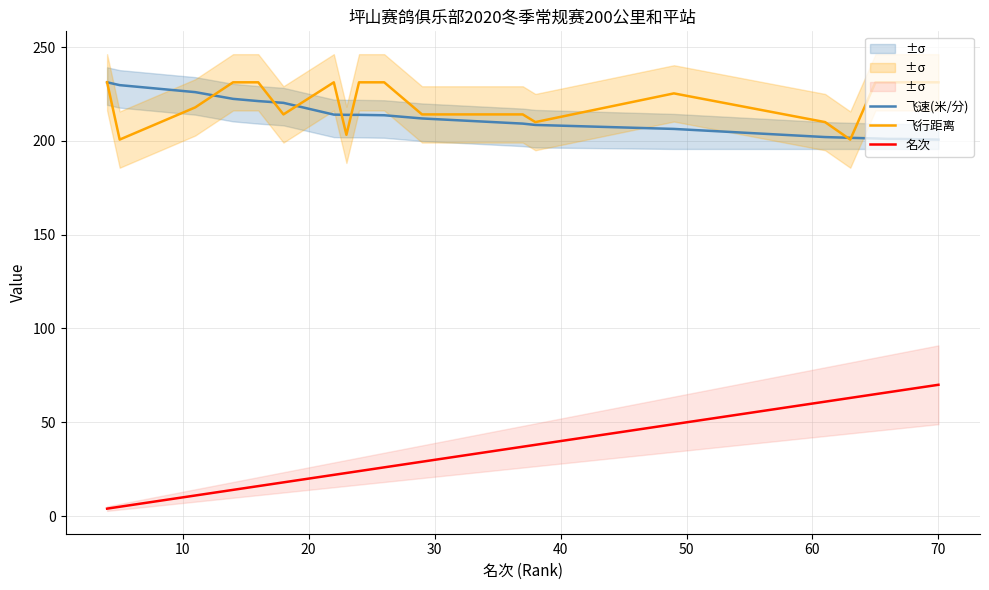

In 飞行距离, how many points are lower than both neighbors (excluding endpoints)?

5